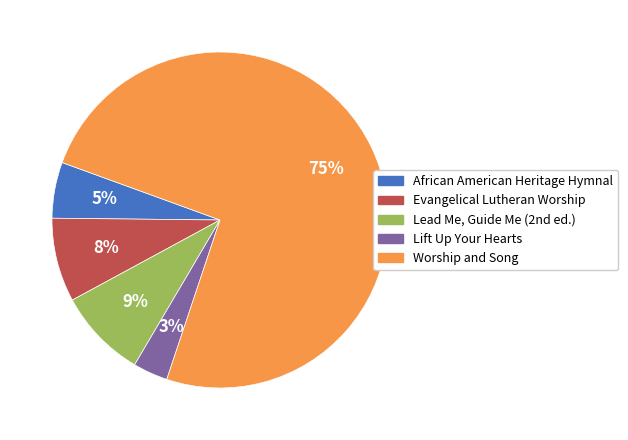

Is the sum of African American Heritage Hymnal and Evangelical Lutheran Worship greater than half?

No